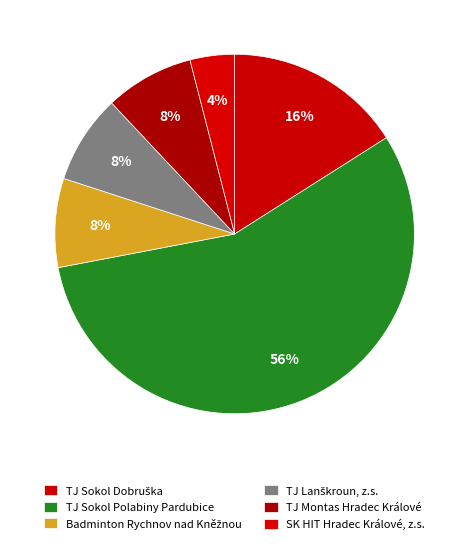

How many segments does this pie chart have?

6